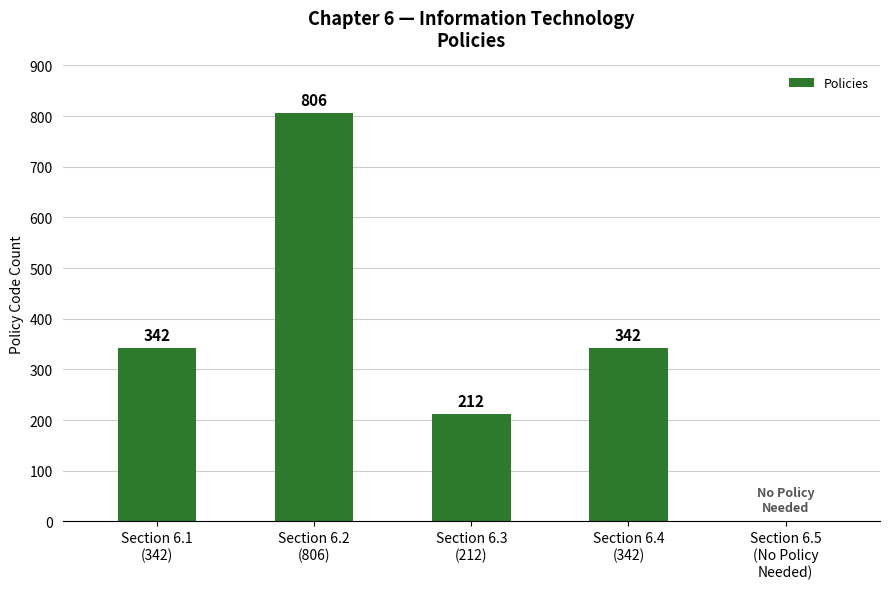

Are the bars horizontal?

No